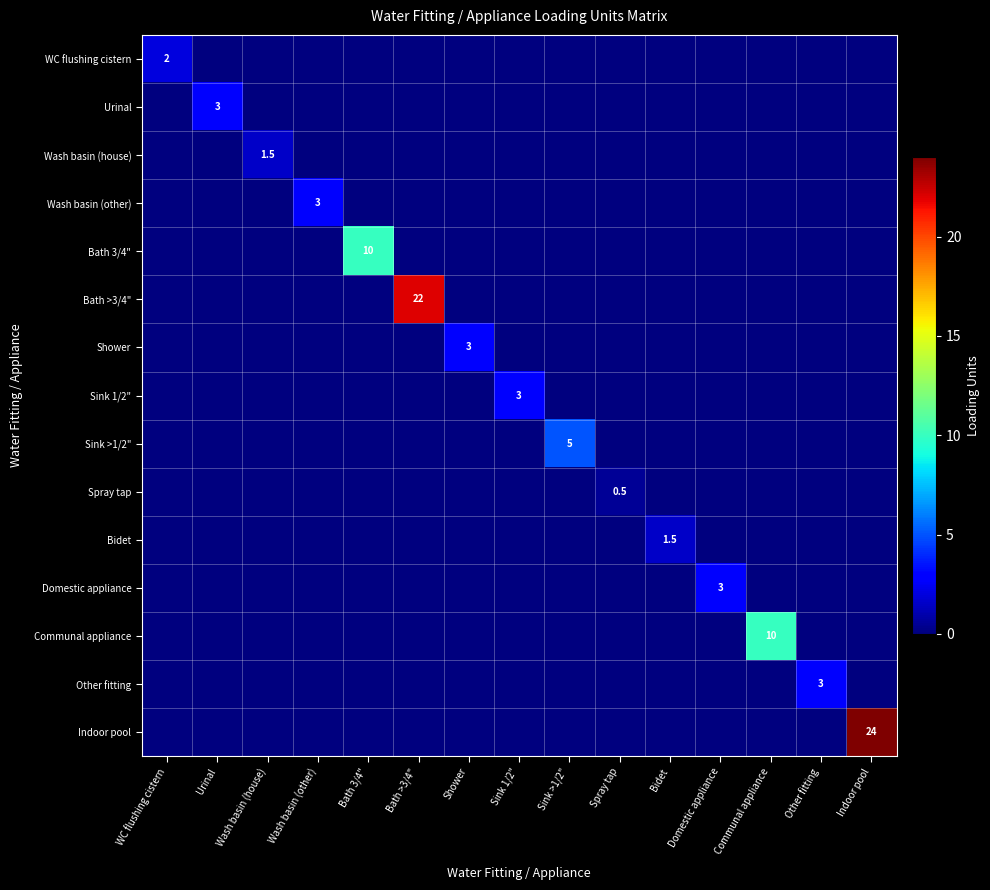

Is it true that Bath 3/4" equals 17.2 at Bath 3/4"?

False